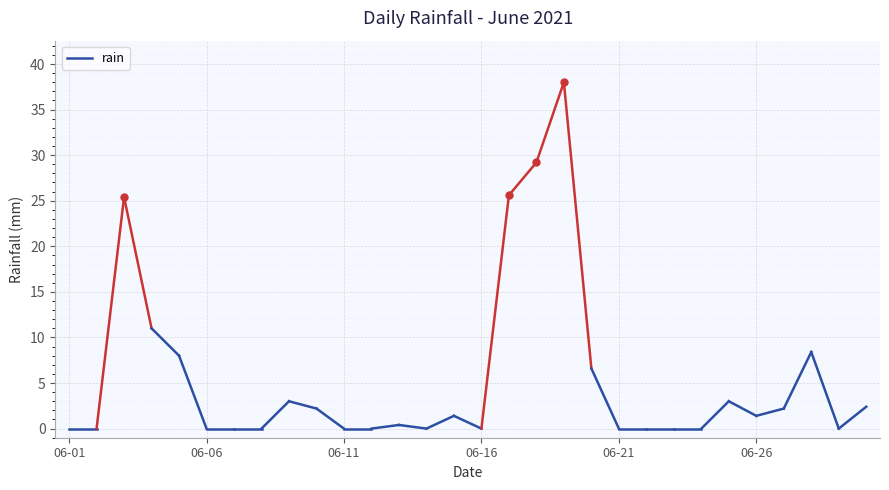

Read the value at 2021-06-20.

6.6